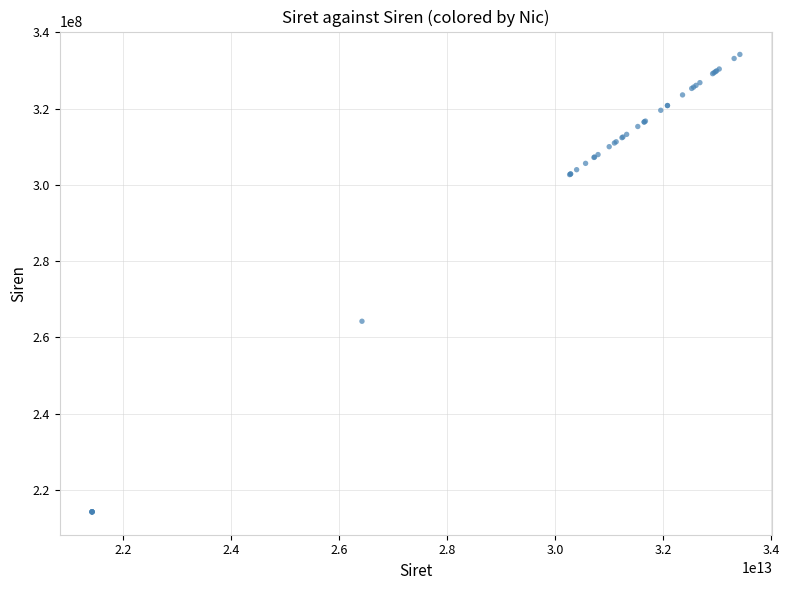

What Y value in the scatter plot is closest to 274201450?

264202185